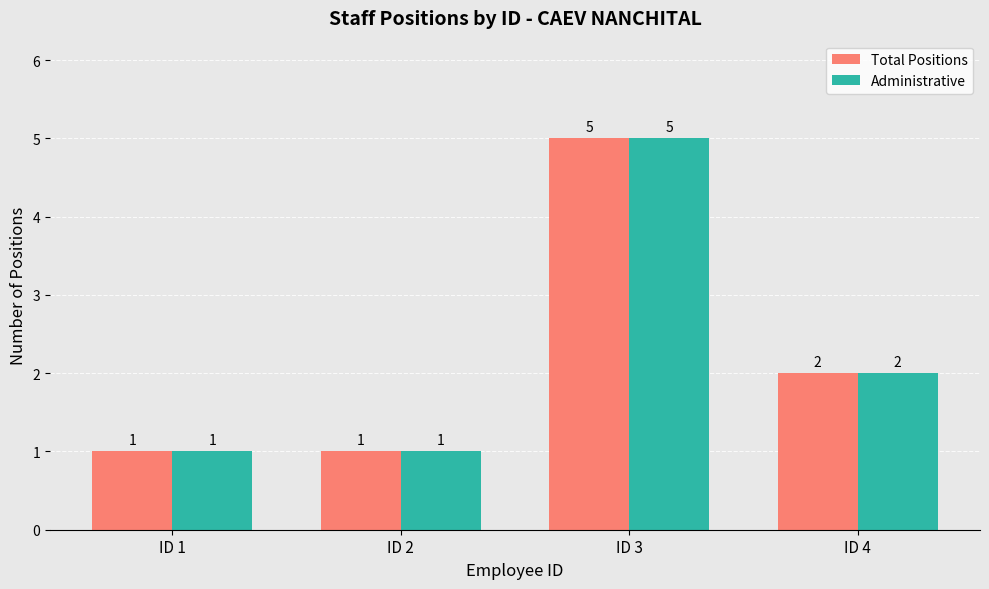

Does the chart contain any negative values?

No